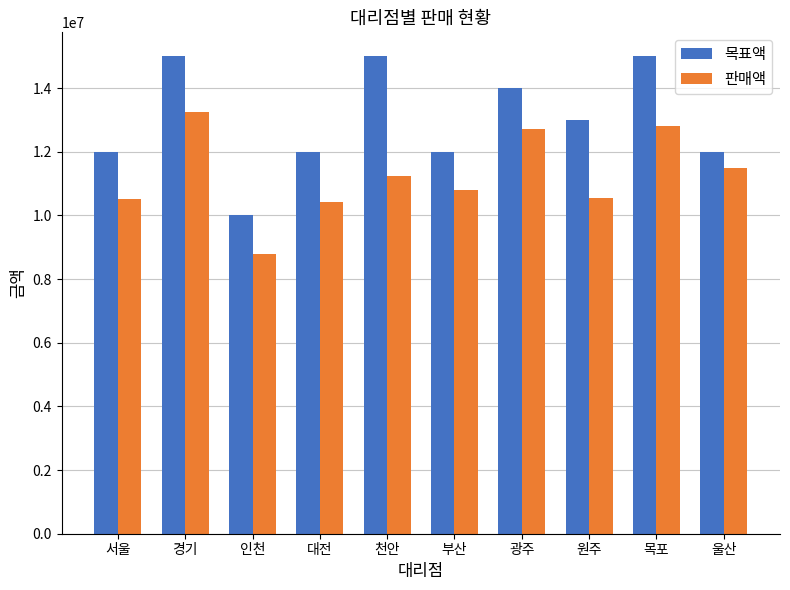

What is the maximum value for 판매액?

13240000